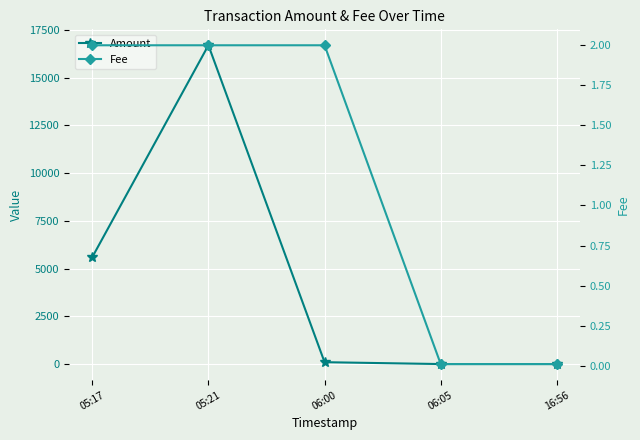

At which label is Amount closest to 8351?

05:17